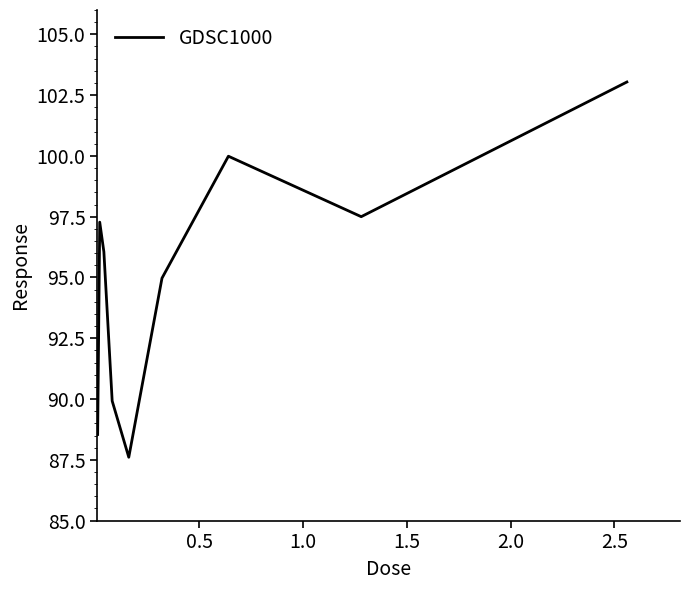

What is the greatest value displayed?

103.0